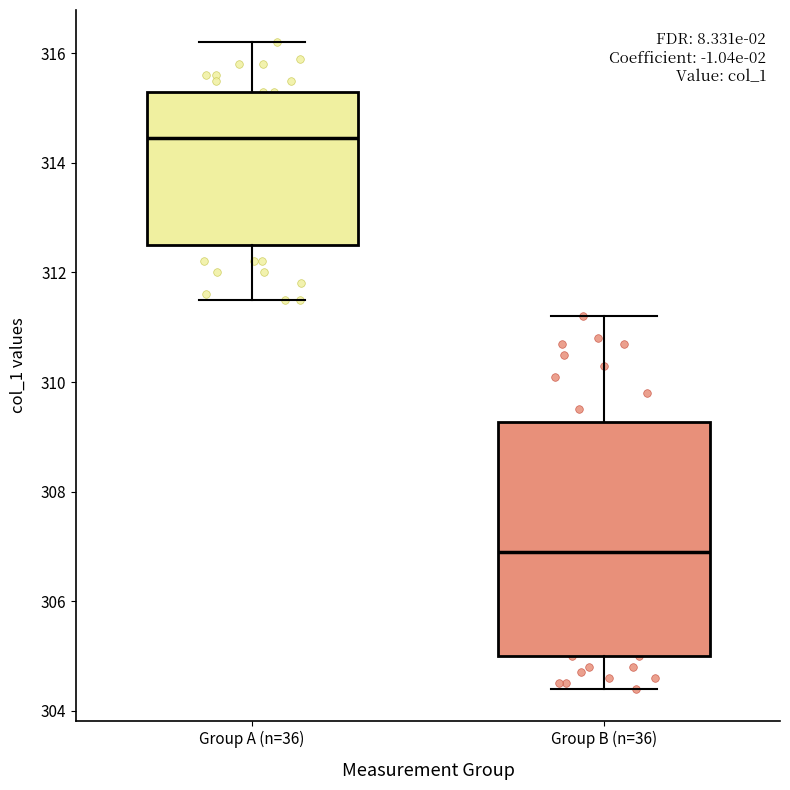

Reading left to right, read every box against the y-axis: the position of its median line, the range the box covers, and the ends of its whiskers. The values are not printed on the chart, so give them approximately, as read against the axis.

Group A (n=36): median 314.4, box 312.6 to 315.4, whiskers 311.6 to 316.2
Group B (n=36): median 307.0, box 305.0 to 309.2, whiskers 304.4 to 311.2